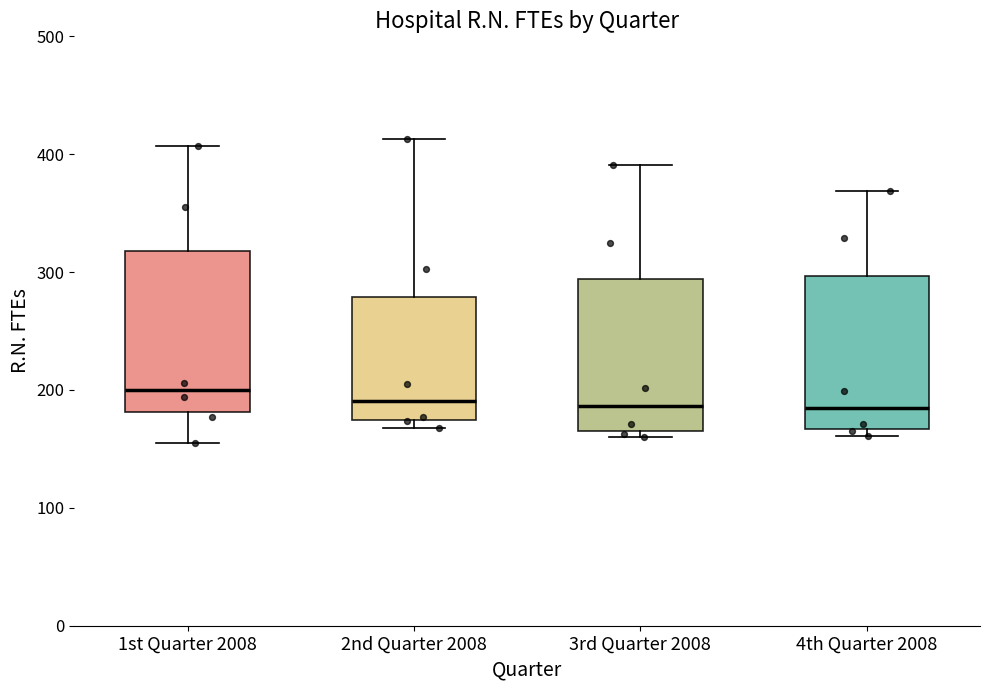

Reading left to right, transcribe this box plot: for each box, give where its median line is, the range the box spans, and where its two whiskers end, as read against the y-axis. The values are not printed on the chart, so give them approximately, as read against the axis.

1st Quarter 2008: median 200, box 180 to 320, whiskers 160 to 410
2nd Quarter 2008: median 190, box 170 to 280, whiskers 170 (just below the box's lower edge) to 410
3rd Quarter 2008: median 190, box 170 to 290, whiskers 160 to 390
4th Quarter 2008: median 190, box 170 to 300, whiskers 160 to 370